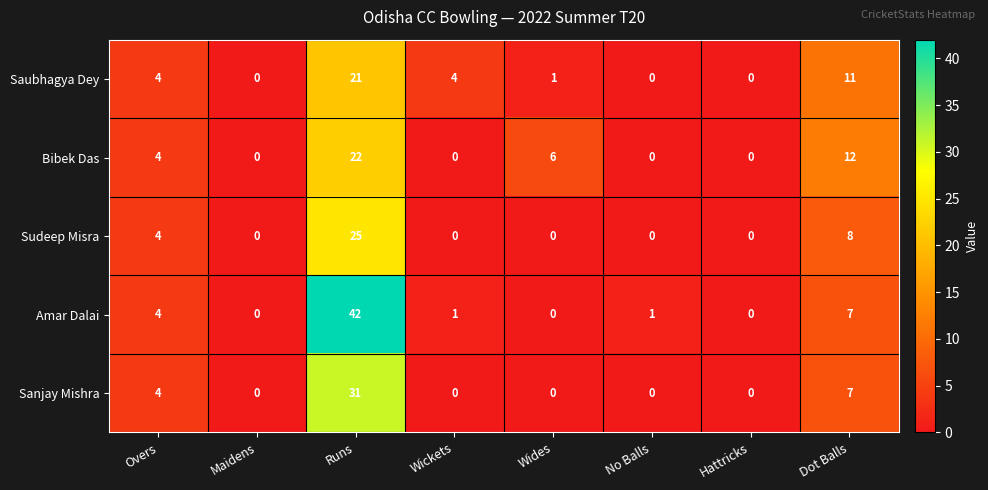

List the series in order of their peak value, highest first.

Amar Dalai, Sanjay Mishra, Sudeep Misra, Bibek Das, Saubhagya Dey